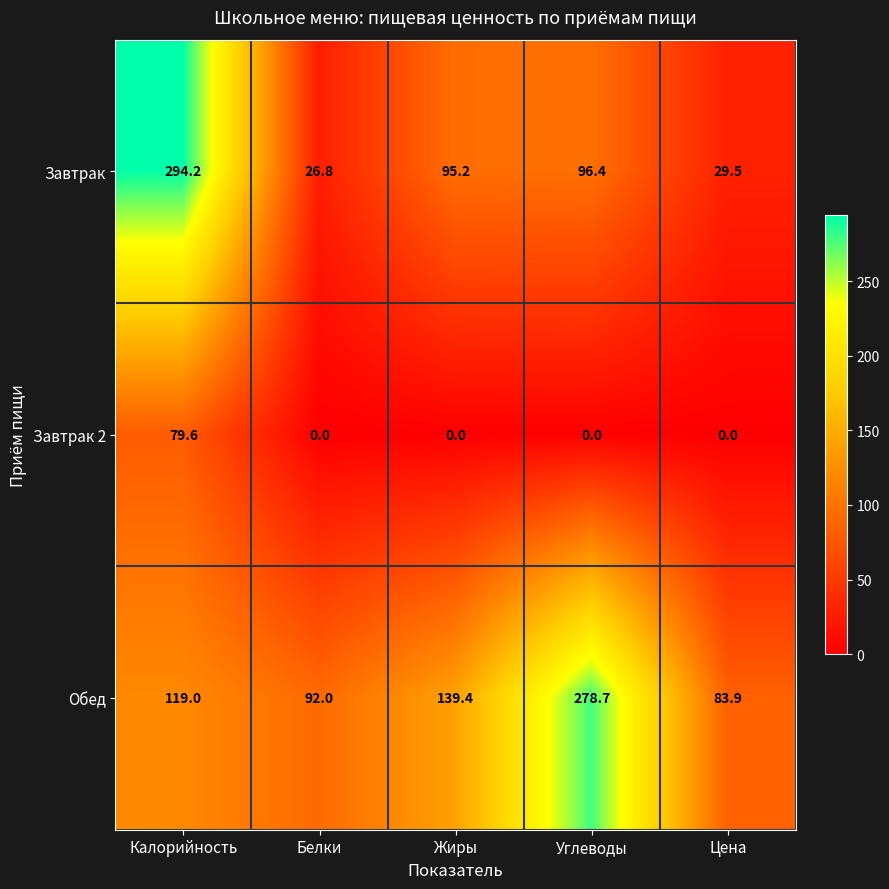

Is it true that Обед equals 468.8 at Углеводы?

False